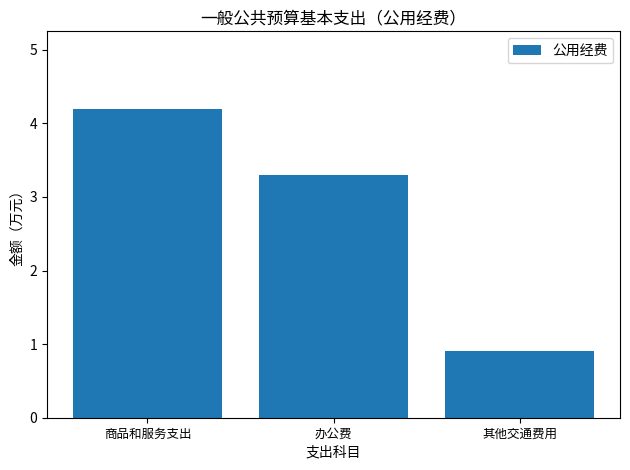

What is the greatest value displayed?

4.2